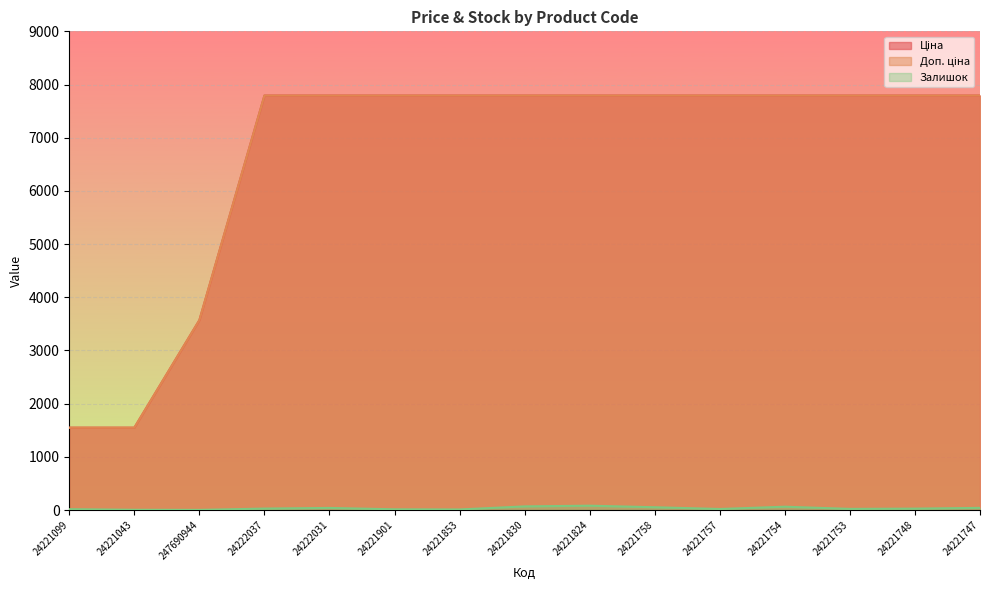

Reading right to left, extract all data points from this chart.

Ціна: 7792.9	7792.9	7792.9	7792.9	7792.9	7792.9	7792.9	7792.9	7792.9	7792.9	7792.9	7792.9	3569.6	1547.7	1547.7
Доп. ціна: 7792.9	7792.9	7792.9	7792.9	7792.9	7792.9	7792.9	7792.9	7792.9	7792.9	7792.9	7792.9	3569.6	1548.0	1548.0
Залишок: 40.0	26.0	21.0	62.0	19.0	52.0	81.0	68.0	10.0	13.0	39.0	27.0	2.0	4.0	16.0